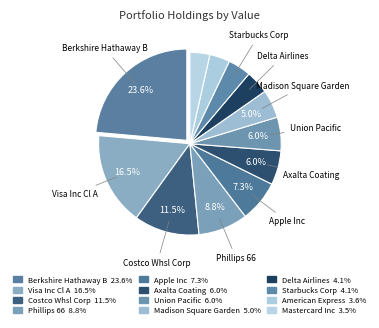

Which slice is the smallest?

Mastercard Inc